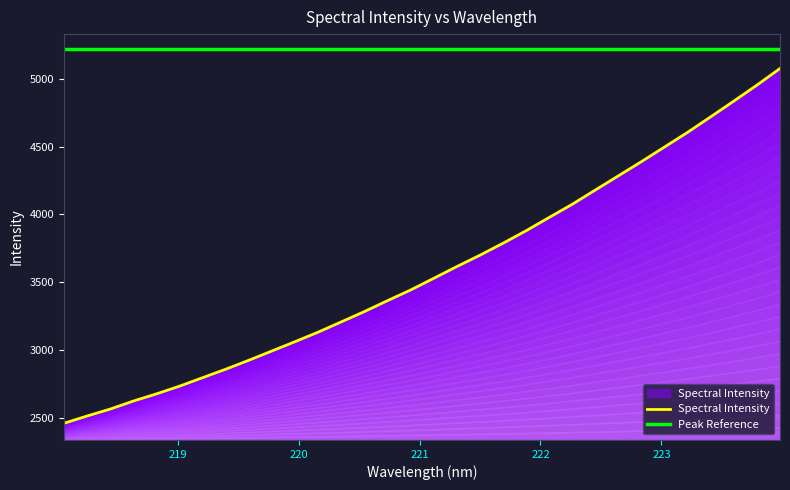

What is the label of the 32nd point from the left?

223.9802